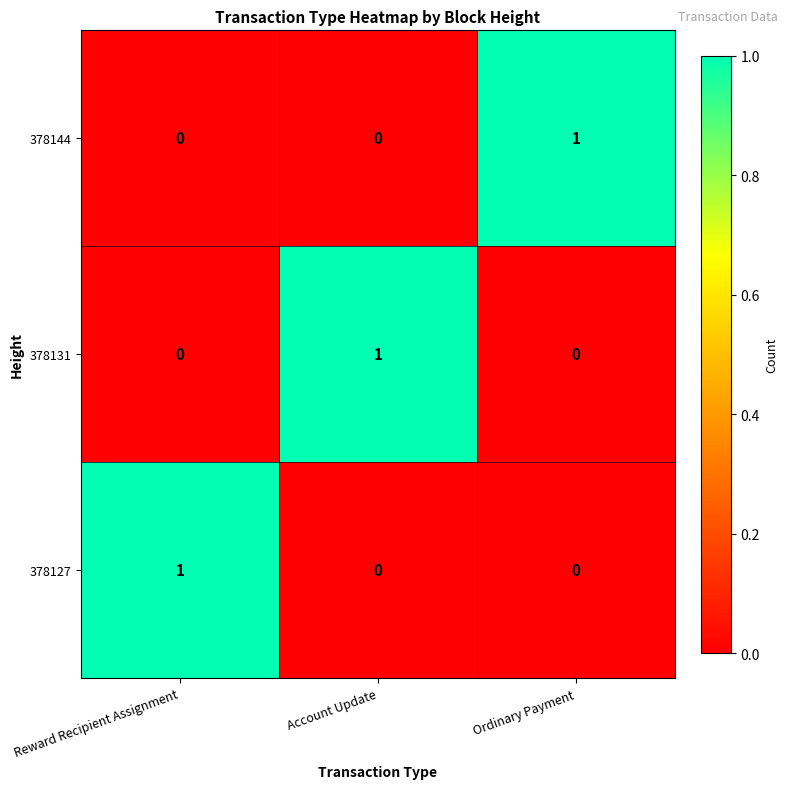

Reading left to right, what are all the values shown in this chart?

378144: 0	0	1
378131: 0	1	0
378127: 1	0	0